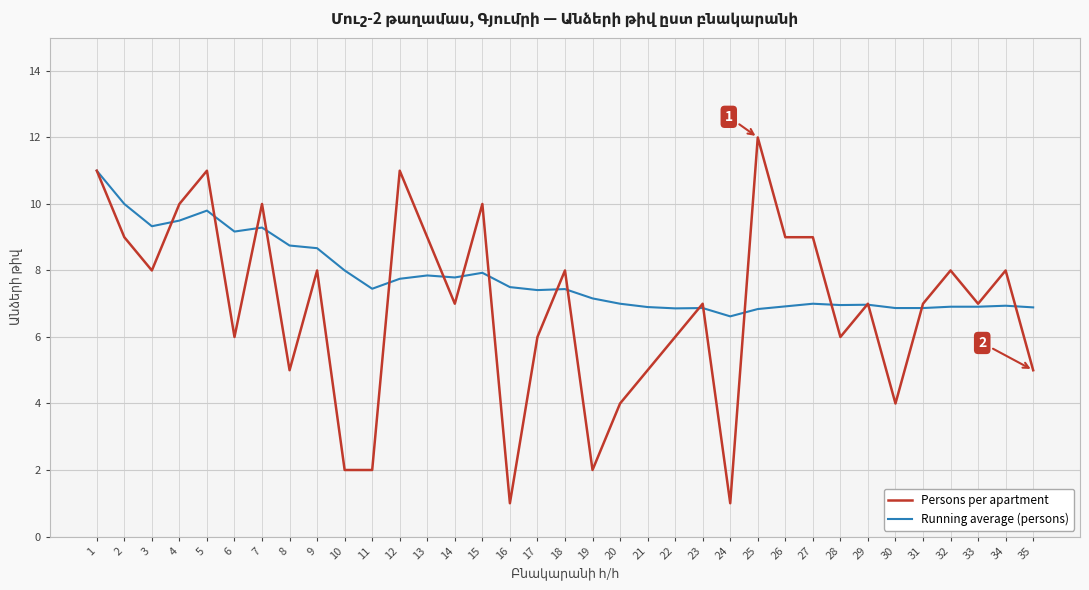

What is the spread (max minus min) of values at 26?

2.1